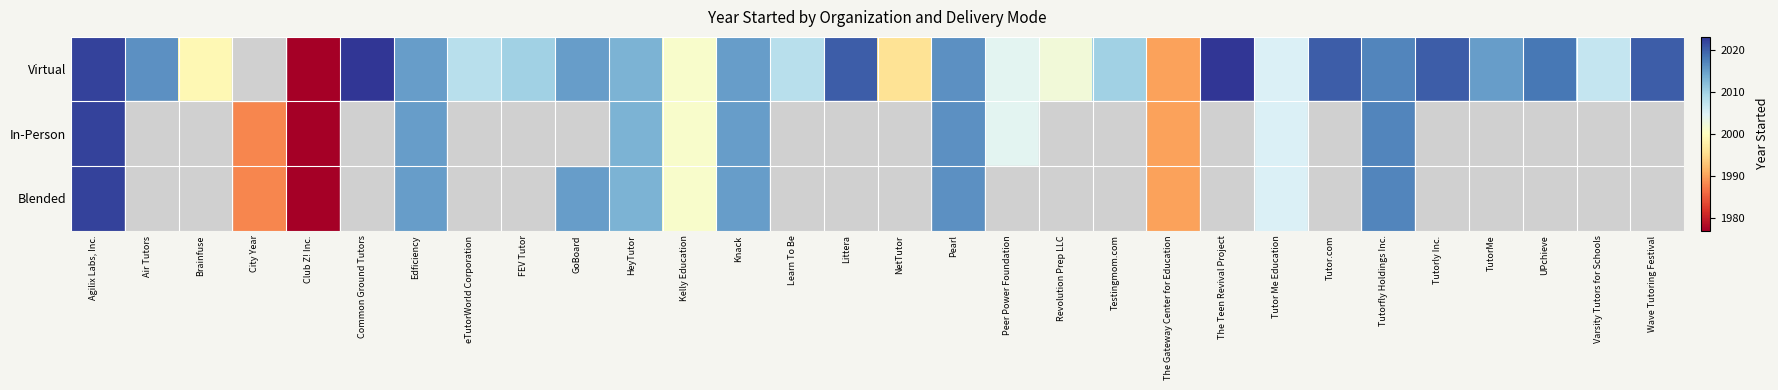

Between Agilix Labs, Inc. and Kelly Education, which is larger?

Agilix Labs, Inc.